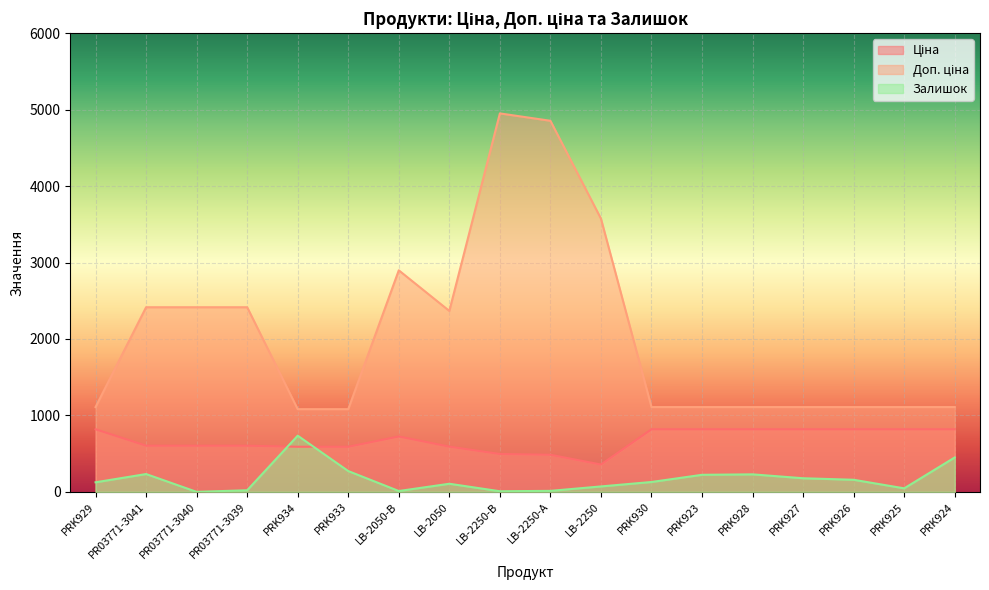

What value does the Залишок series have at PRK934?

735.0